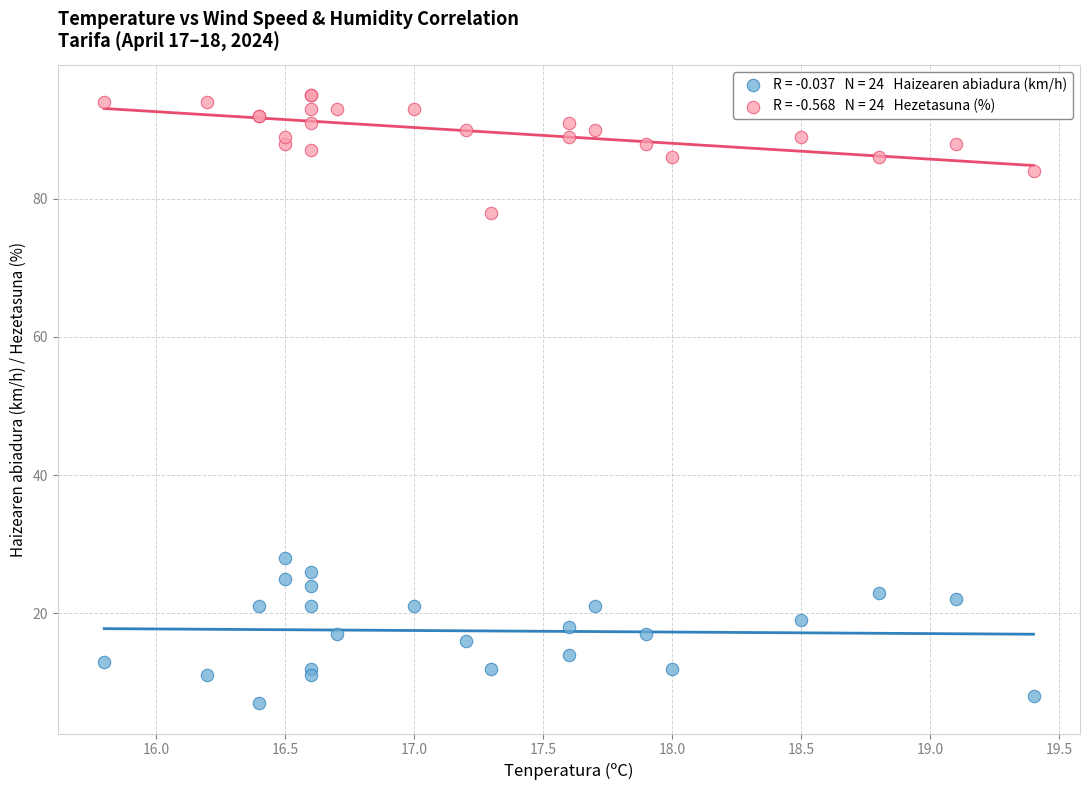

Across all series, what Y value is closest to 51?

28